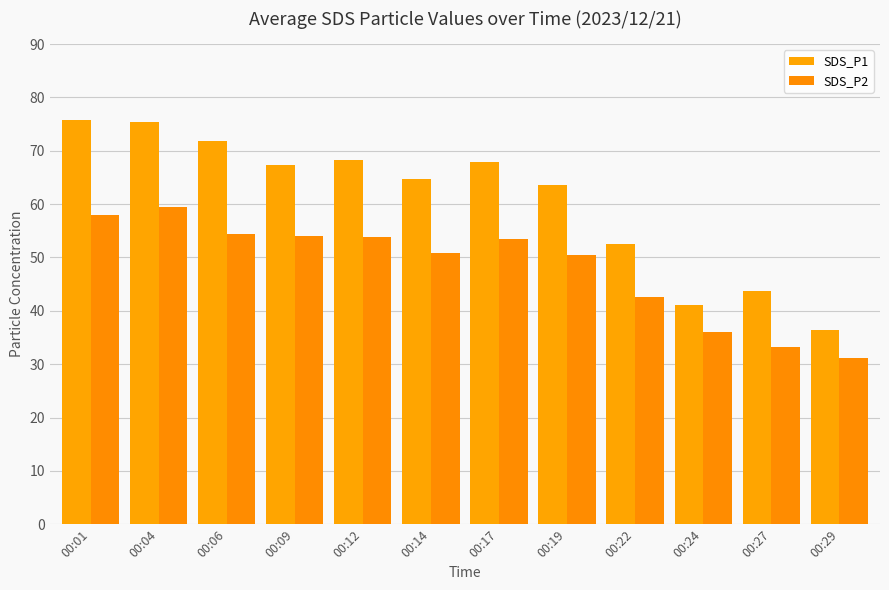

What is the greatest value displayed?

75.7